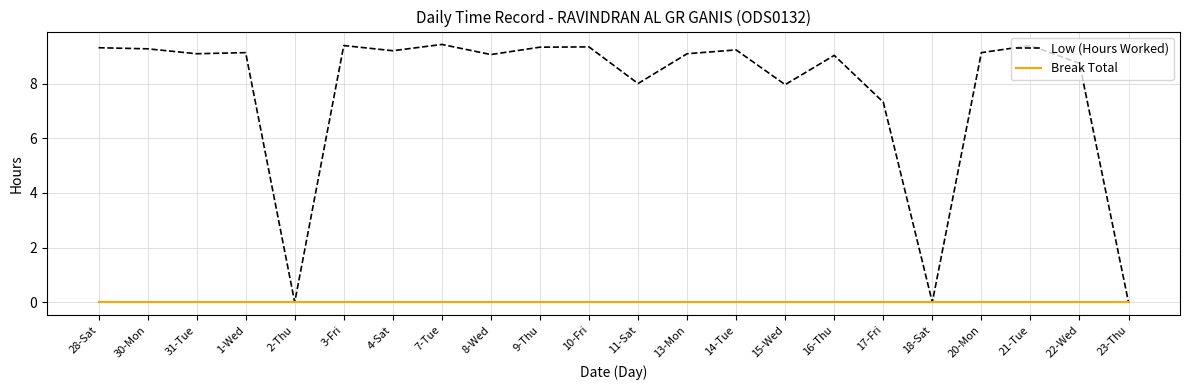

What is the greatest value displayed?

9.4